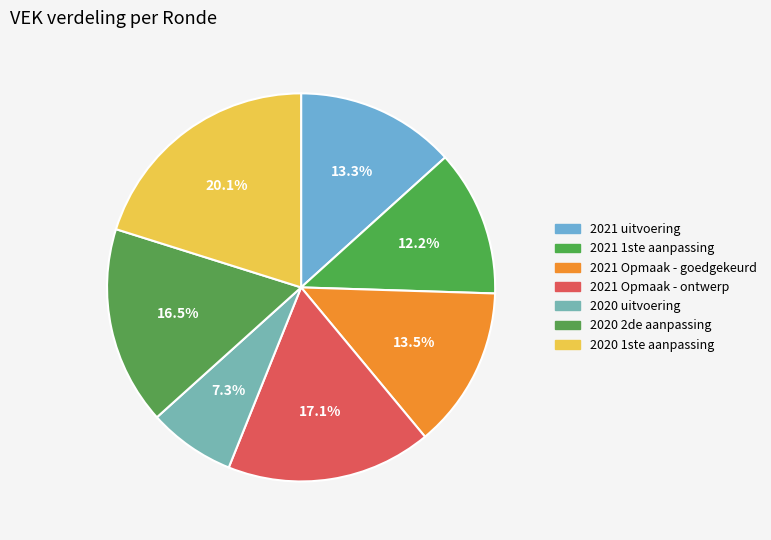

True or false: 2021 uitvoering accounts for 13% of the total.

True